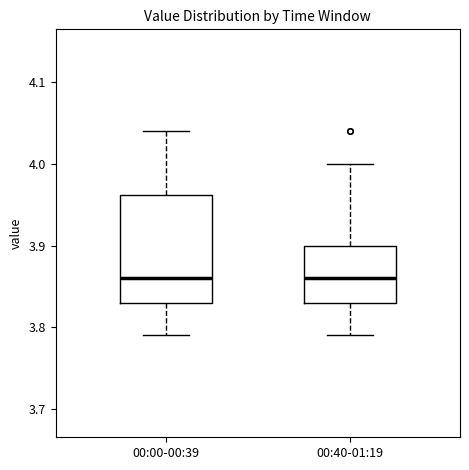

Where is the upper edge of the box for 00:40-01:19 on the y-axis? The values are not printed on the chart, so give them approximately, as read against the axis.

3.90